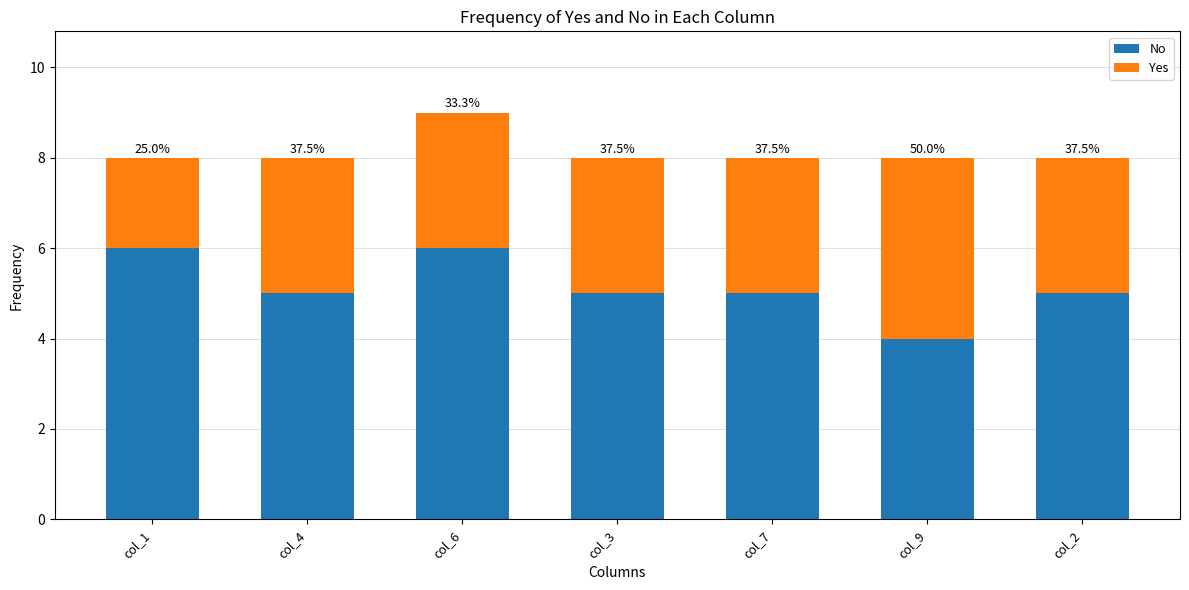

What are all the series names shown in the legend?

No, Yes